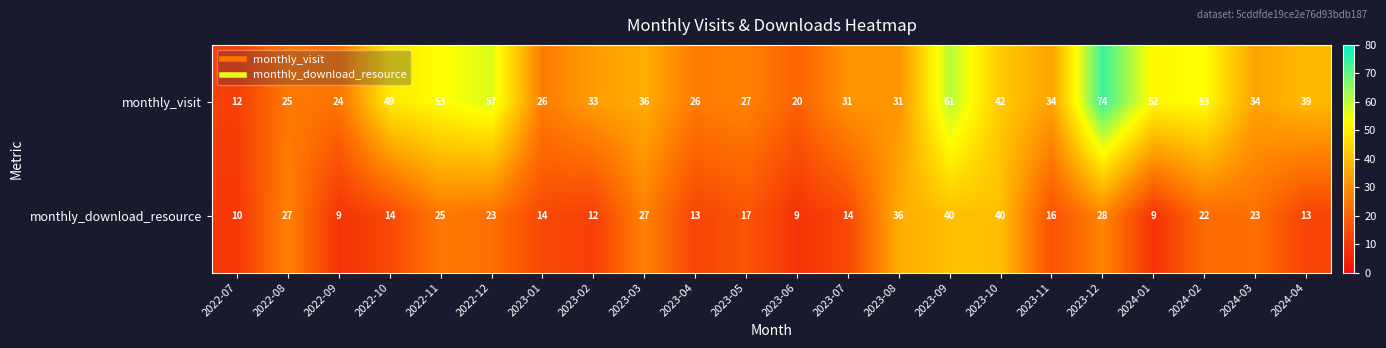

Which series has the largest total across all categories?

monthly_visit